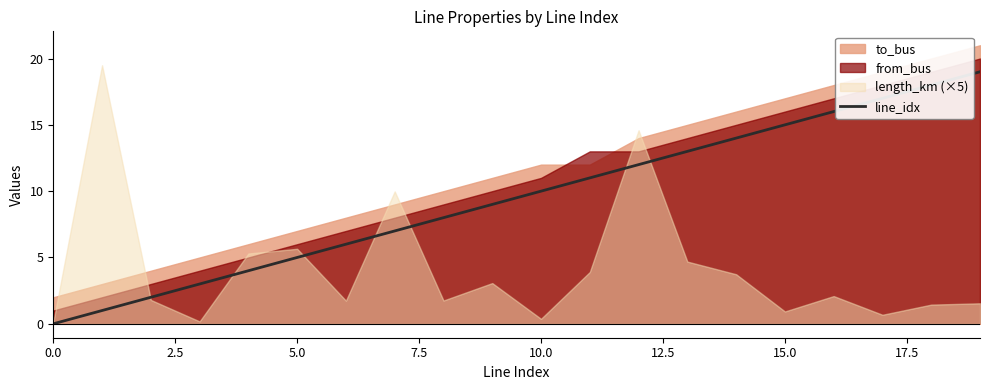

What is the difference between the maximum and minimum values?

19